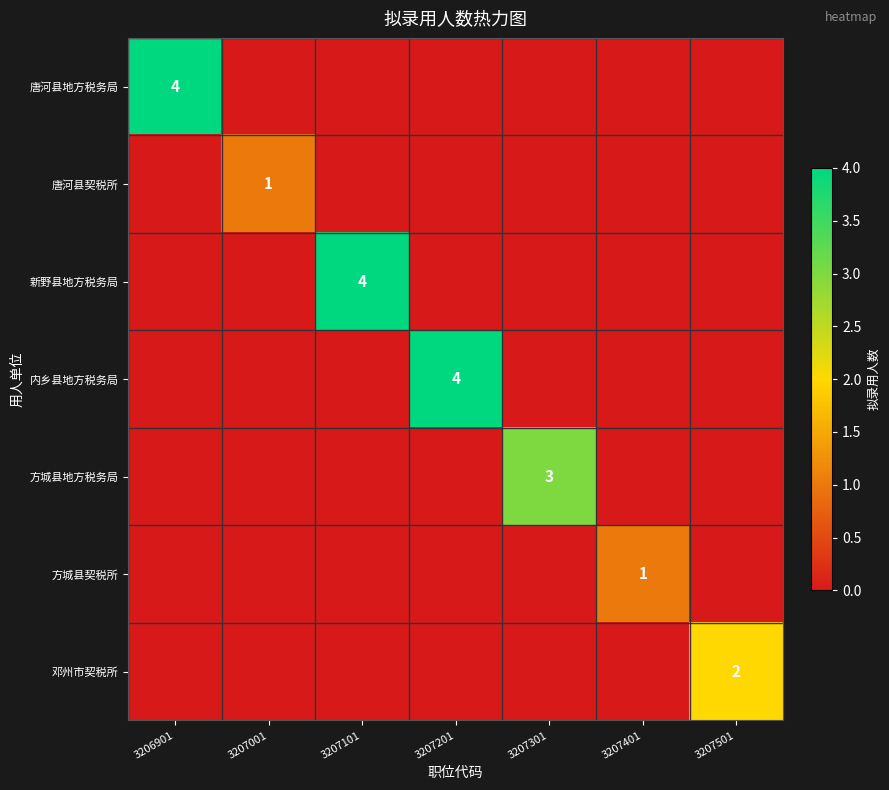

Between 3206901 and 3207001, which series saw the biggest shift?

唐河县地方税务局